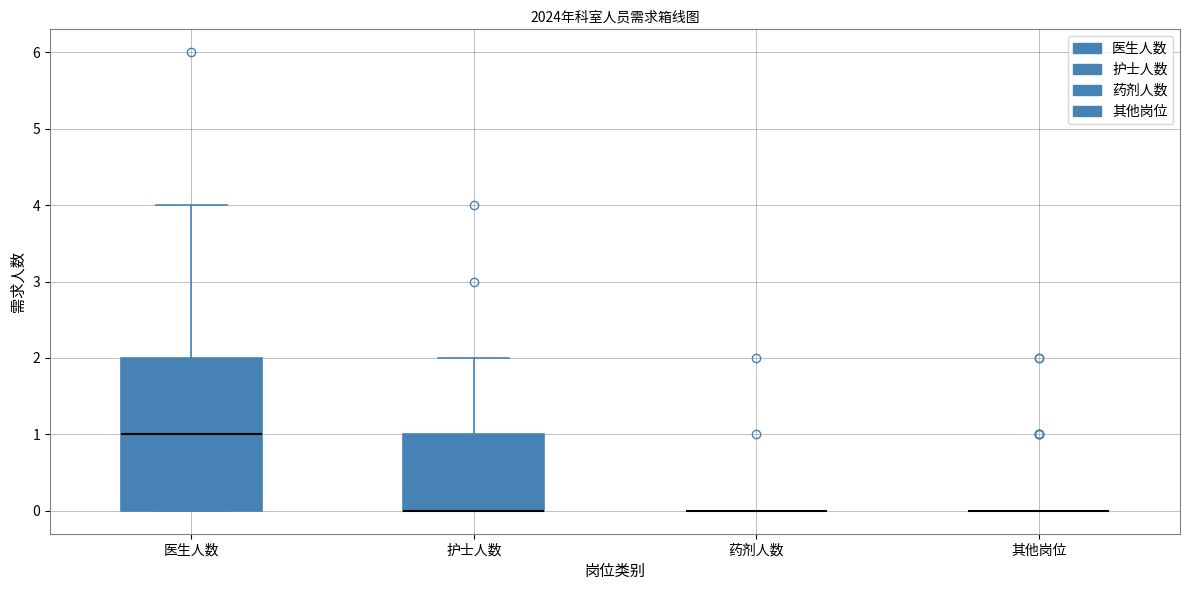

Which box is the tallest, from its lower edge to its upper edge?

医生人数